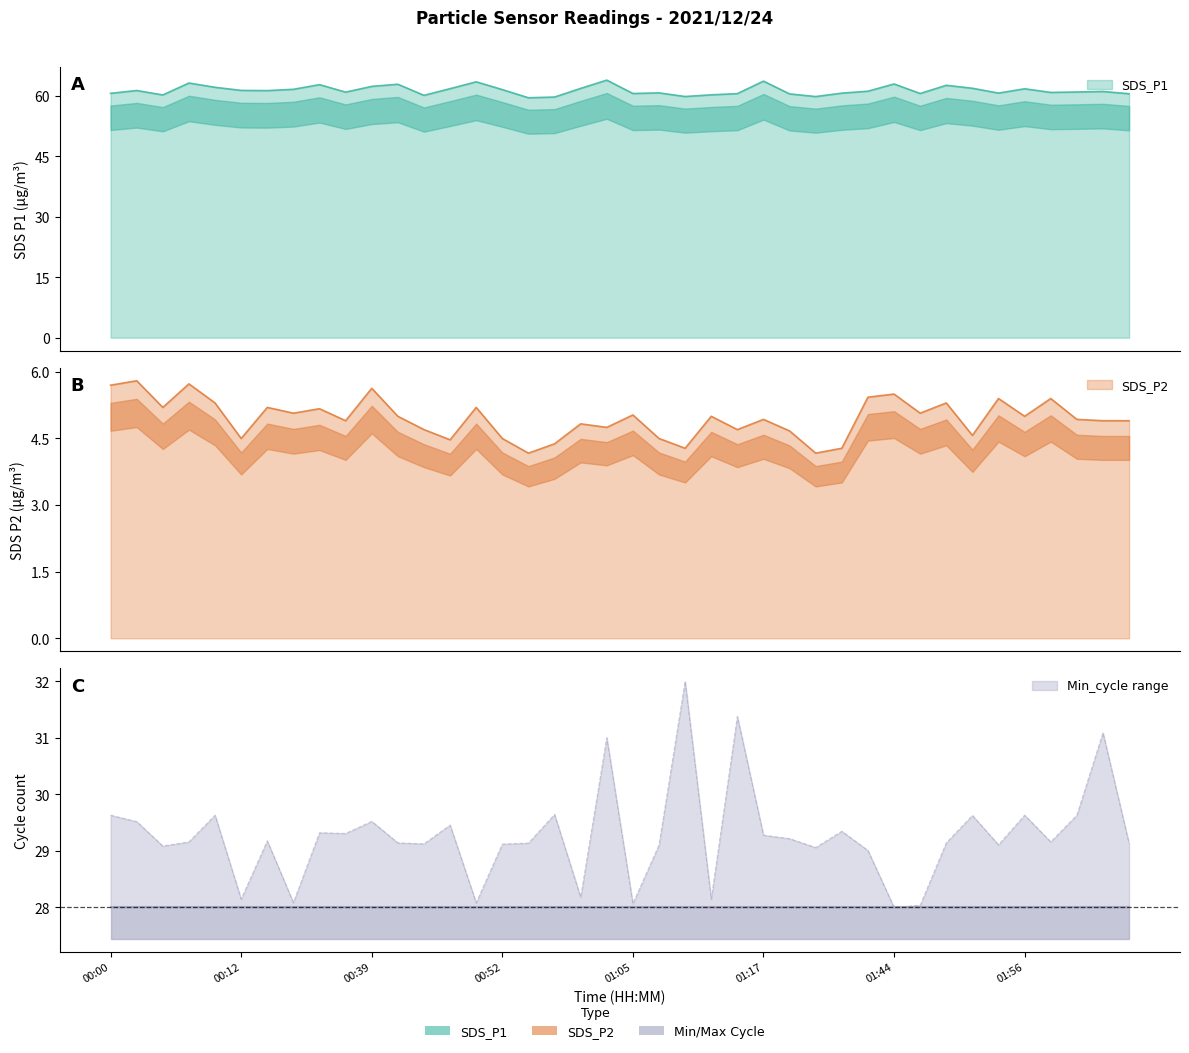

True or false: SDS_P2 and SDS_P1 cross at least once.

False